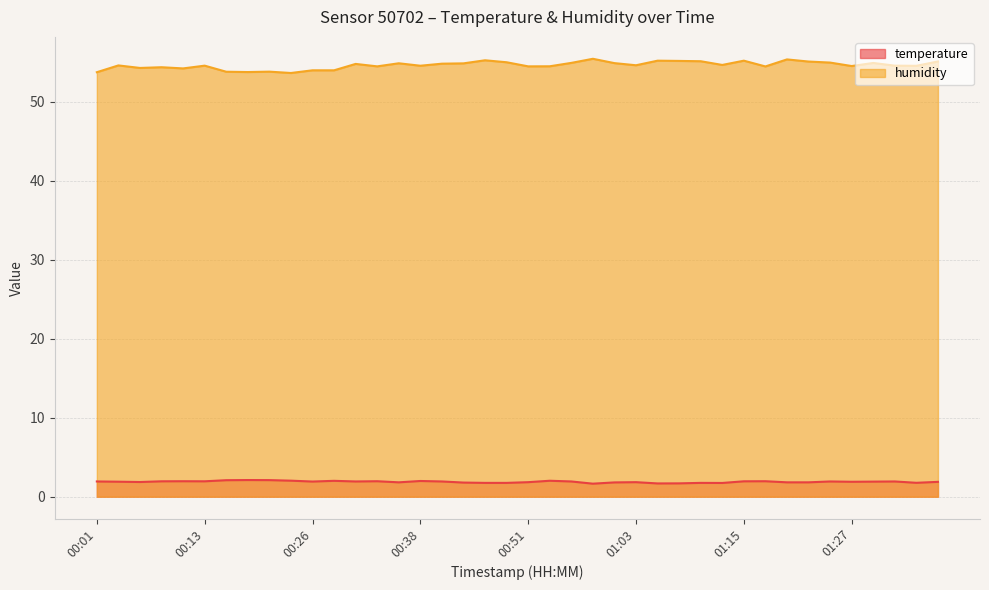

Where is temperature nearest to the value 1?

00:58